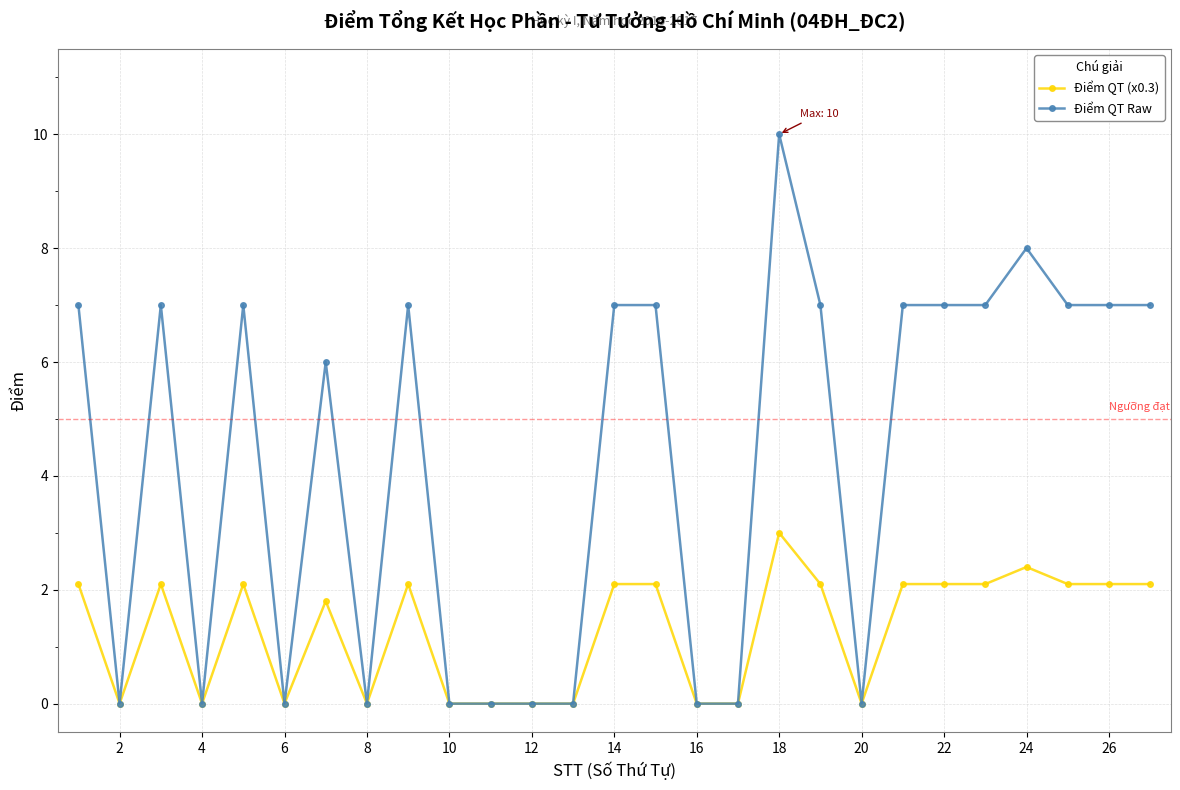

True or false: Điểm QT Raw has more than 0 interior local peaks.

True